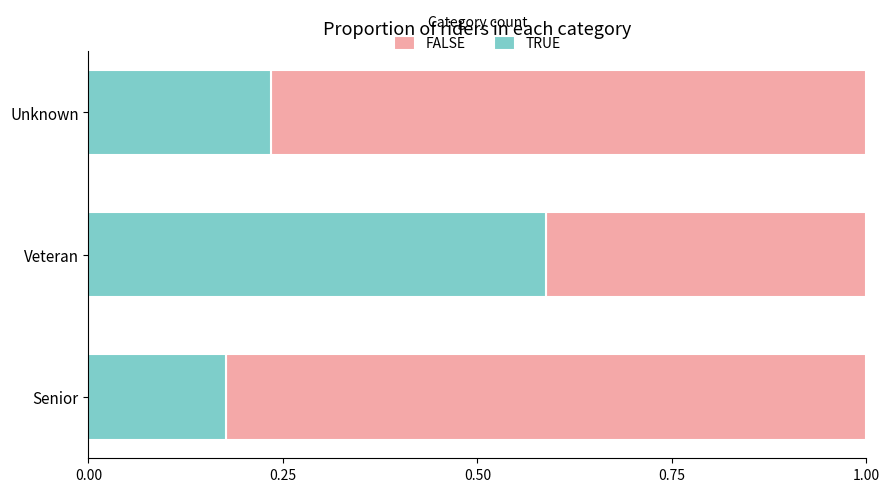

Rank the categories by TRUE value from highest to lowest.

Veteran, Unknown, Senior